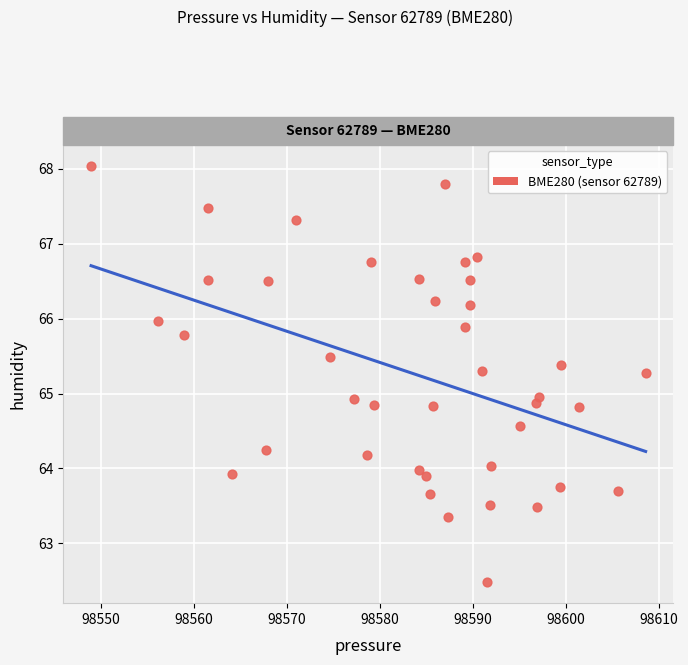

What is the range of Y values (max minus min)?

5.6